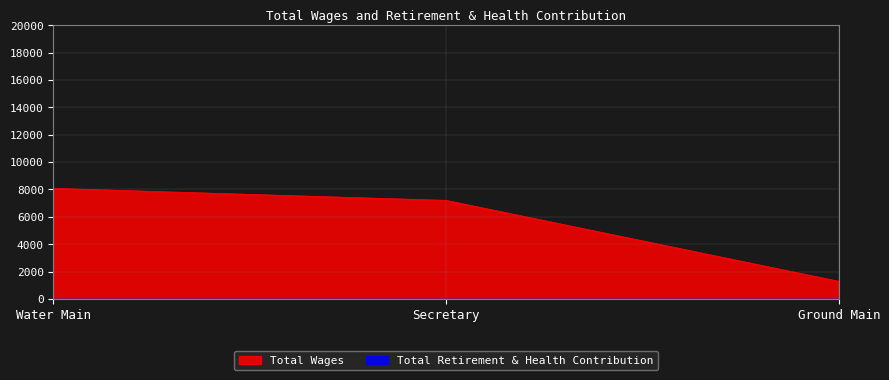

What is the change in value from Secretary to Ground Main?

-5913